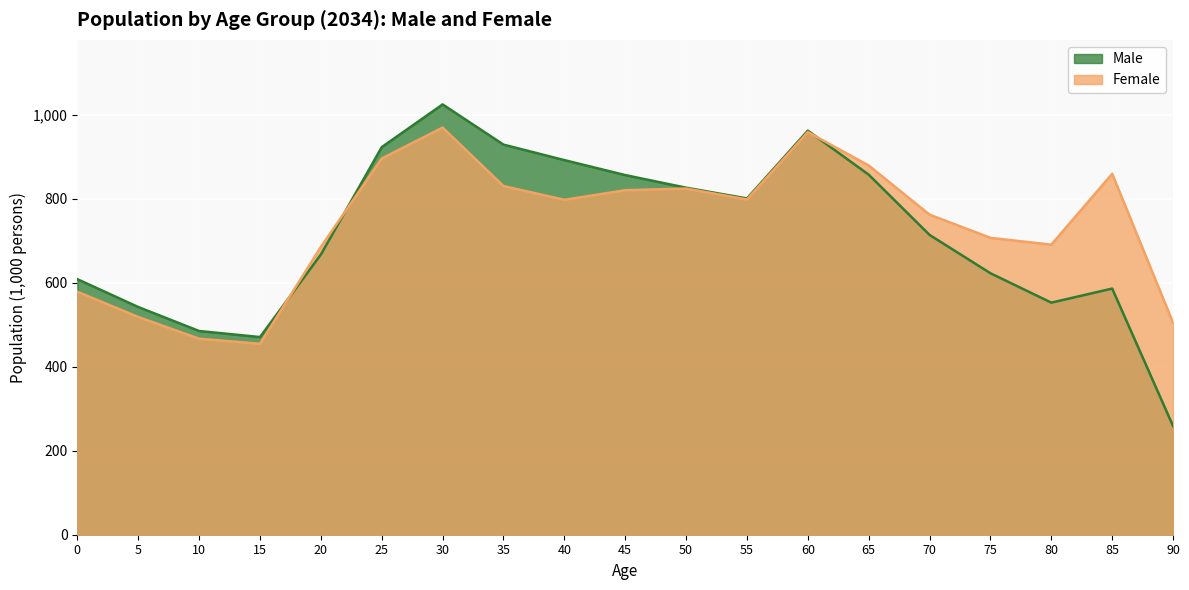

What is the total value across all series at 20?

1351.9